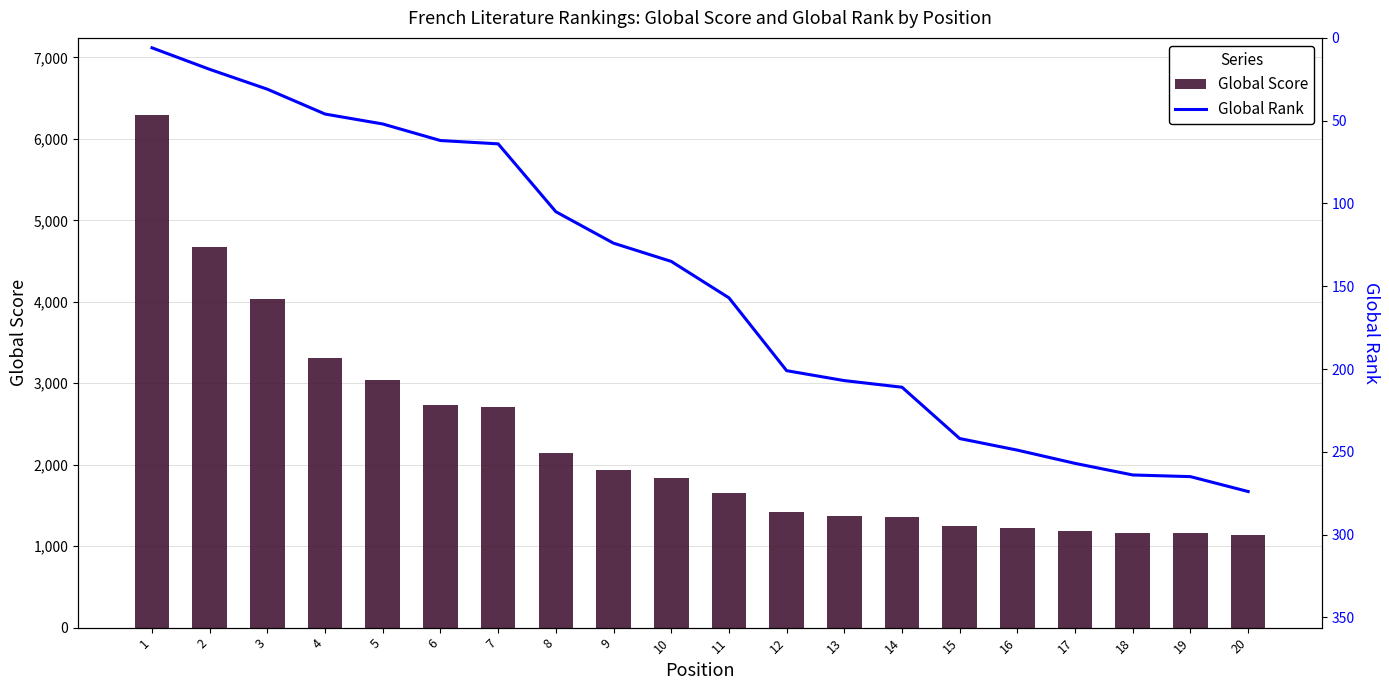

What is the difference between the highest and lowest values at 12?

1214